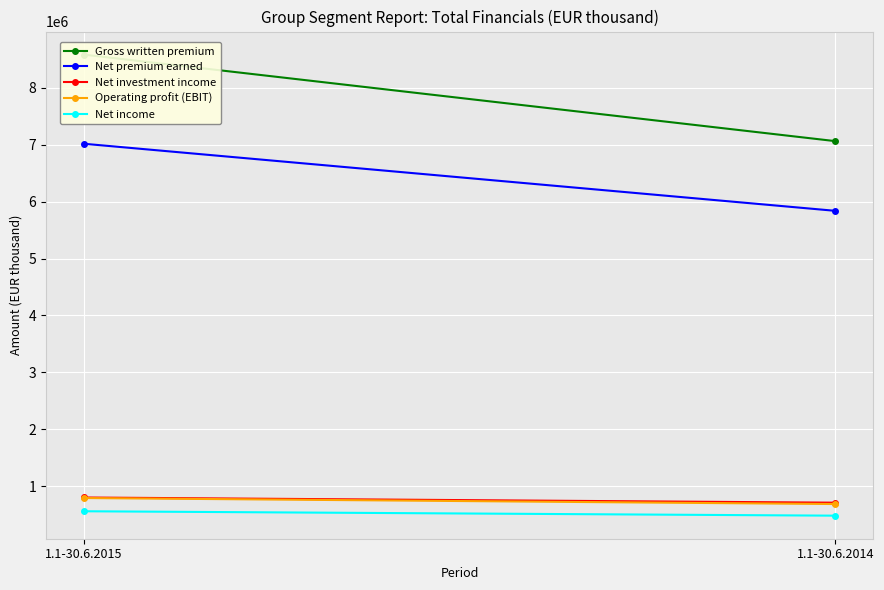

At which label does Net premium earned reach its peak?

1.1-30.6.2015